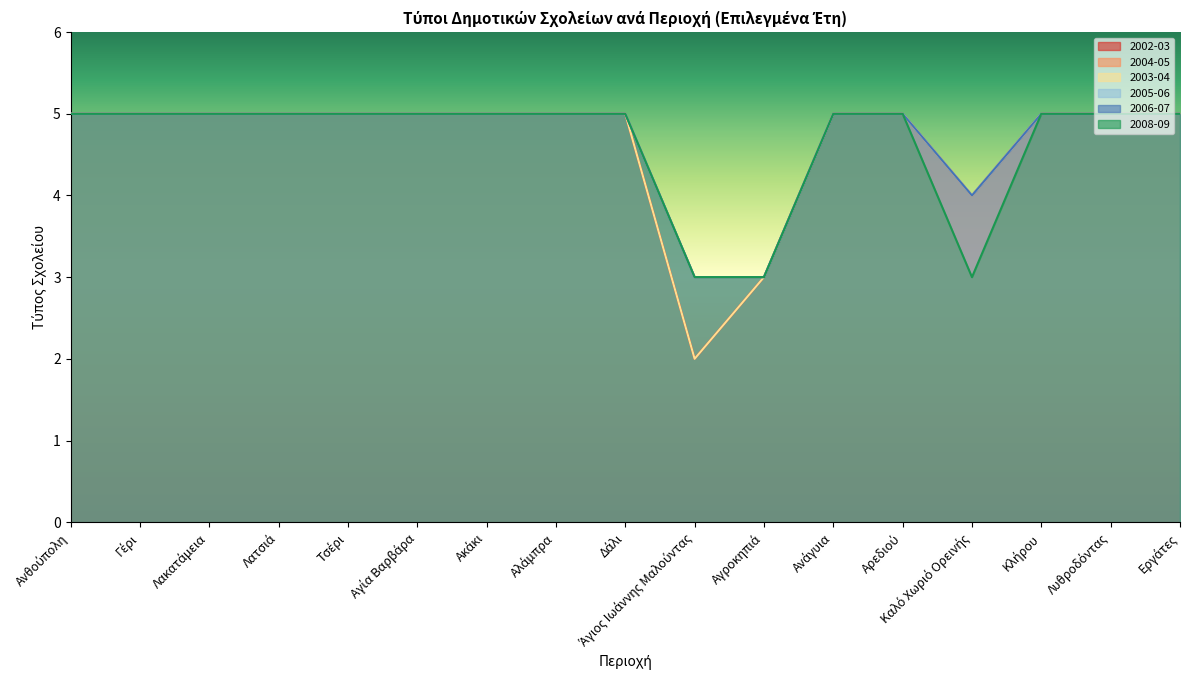

What is the total value across all series at Λυθροδόντας?

30